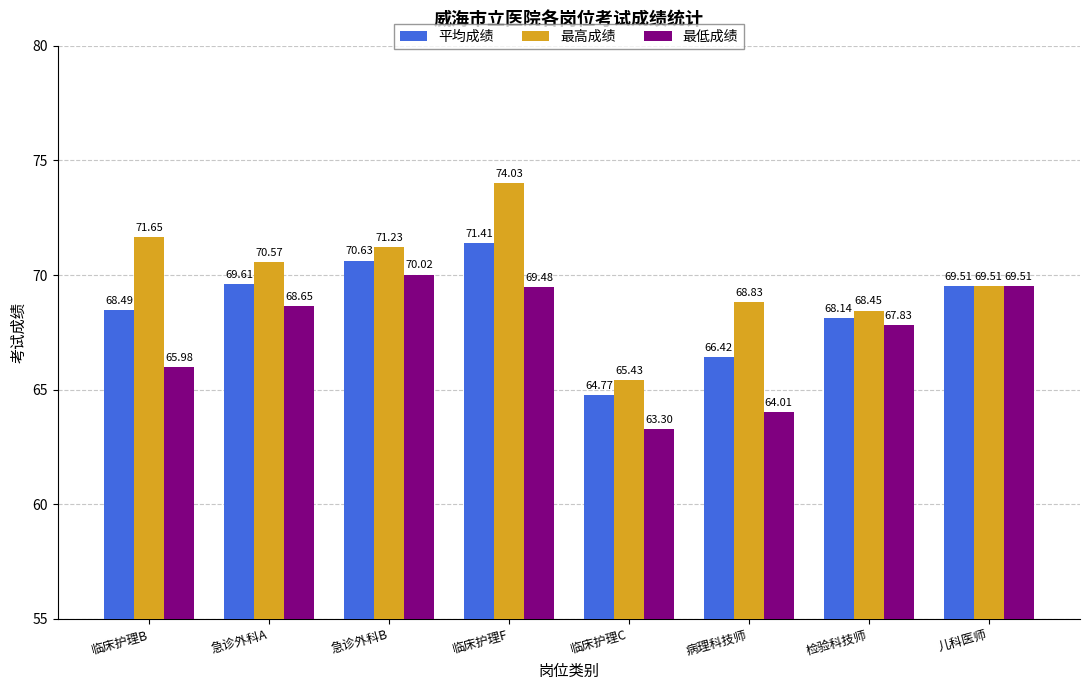

At which label is 最高成绩 closest to 69?

病理科技师